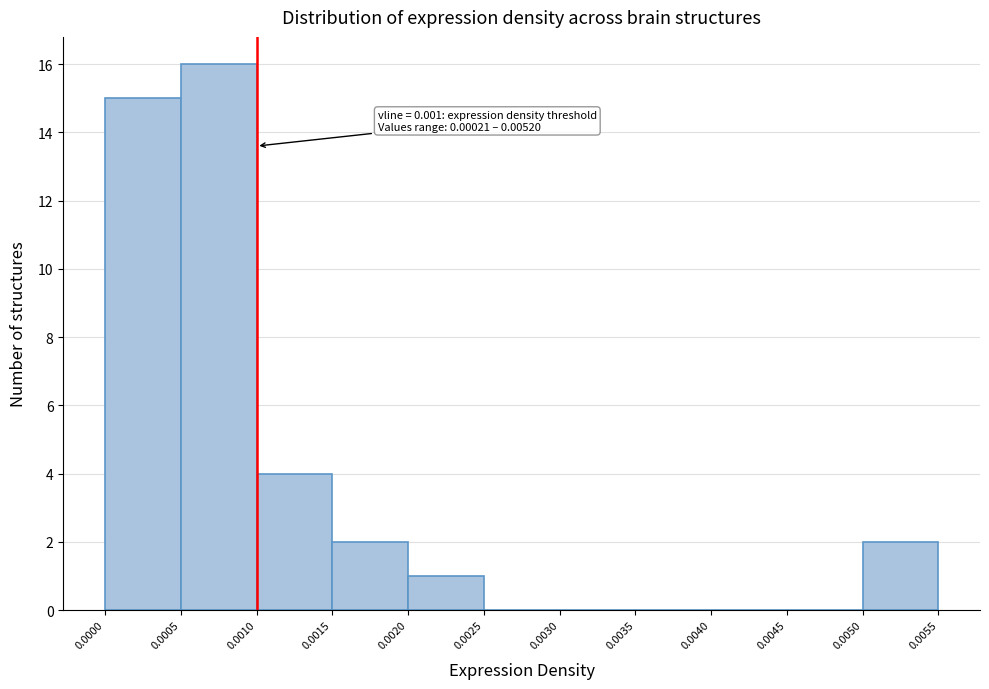

Which range on the x-axis has the tallest bar?

0.0005 to 0.0010